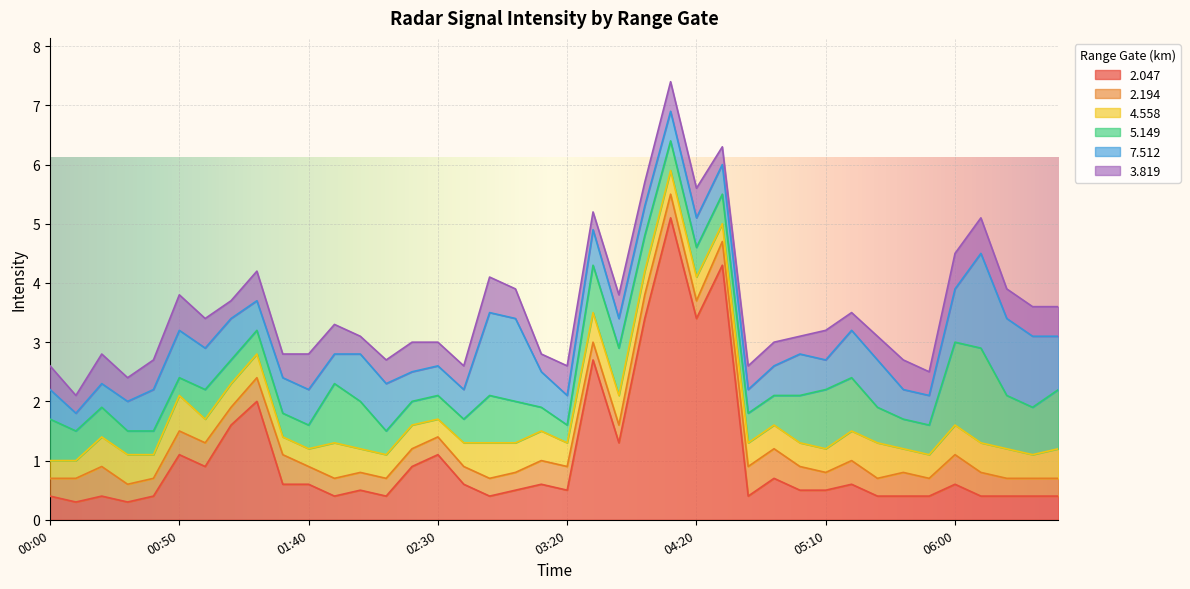

Which series has the largest range (max minus min)?

  2.047